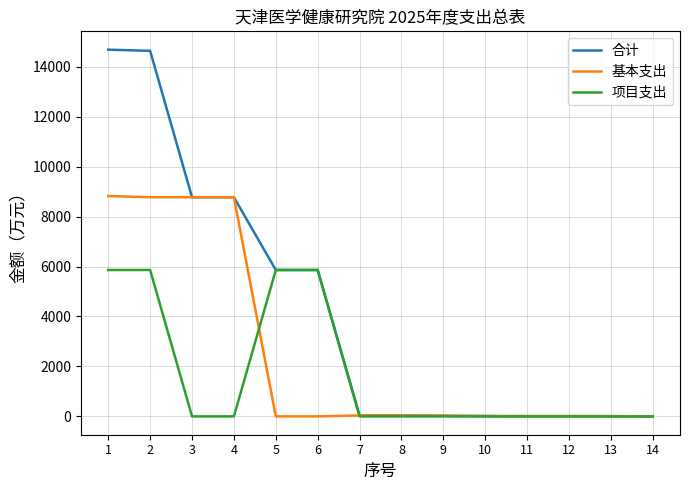

Which series changed the most between 6 and 8?

项目支出